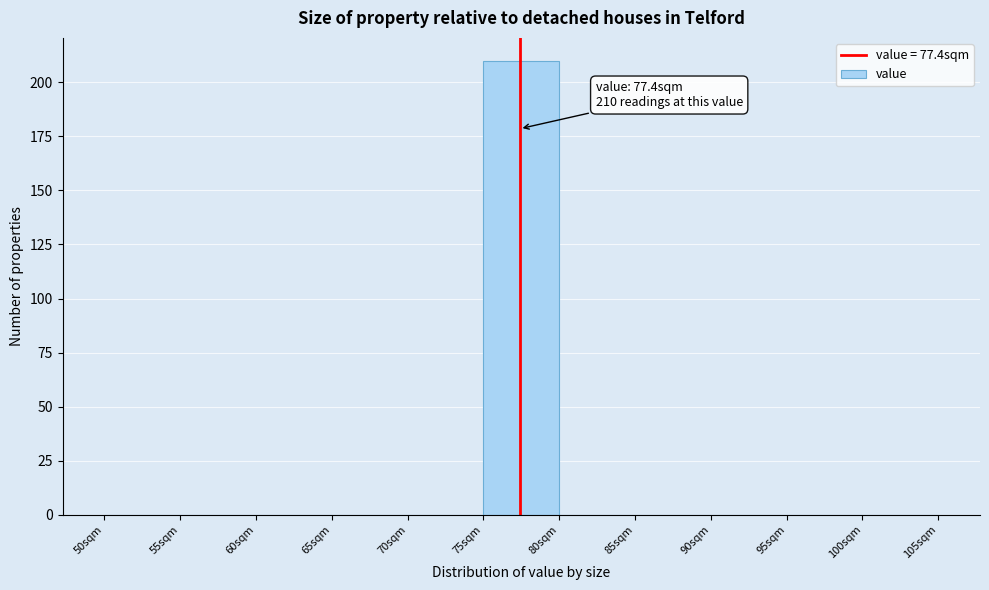

Over which range of the x-axis is the bar tallest?

75 to 80